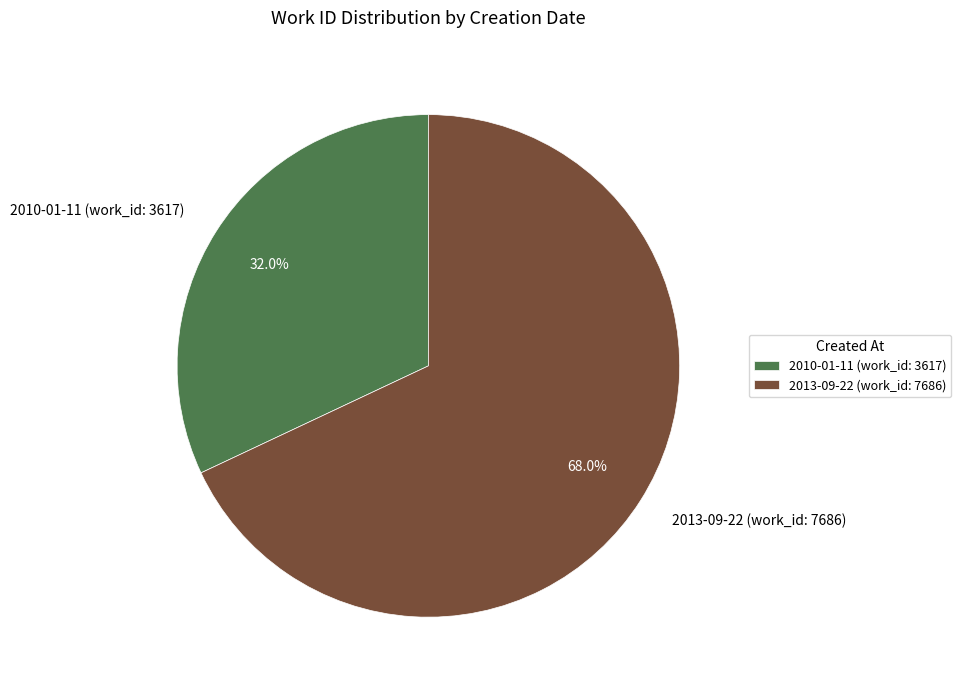

To the nearest percent, what is the difference between the largest and smallest slice percentages?

36%